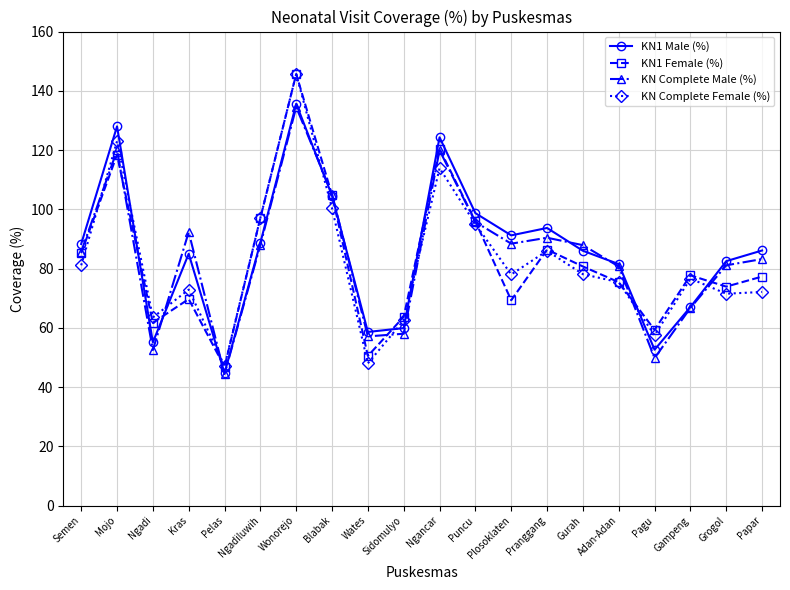

How many categories are shown in the chart?

20